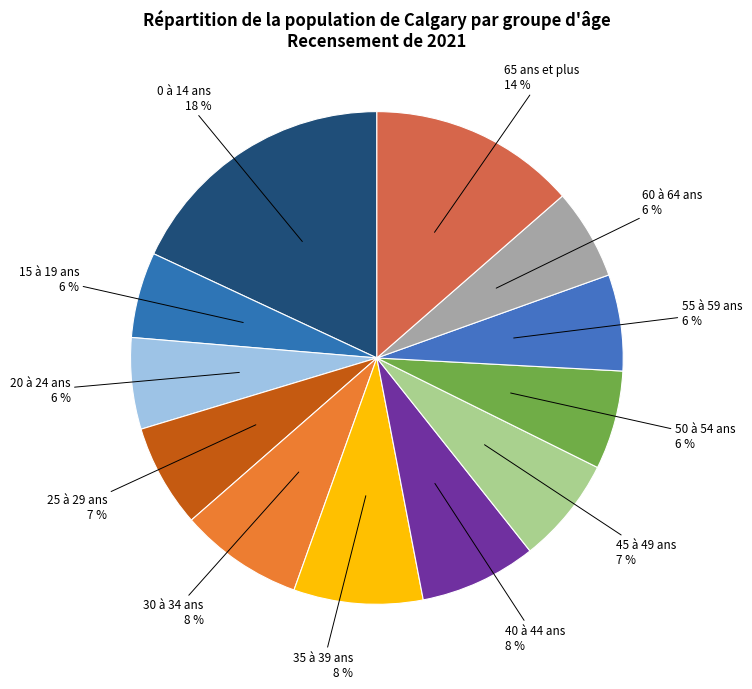

What is the ratio of the value at 20 à 24 ans to the value at 65 ans et plus?

0.4